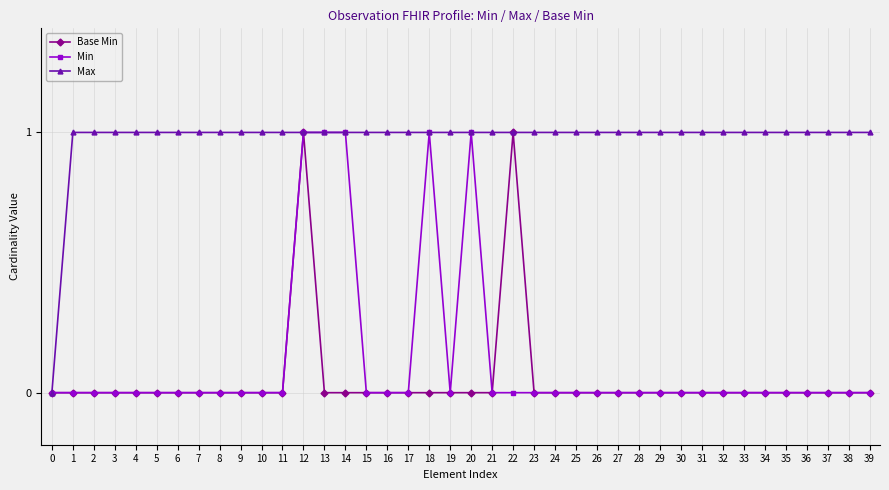

Is this an area chart (filled region under the line)?

No